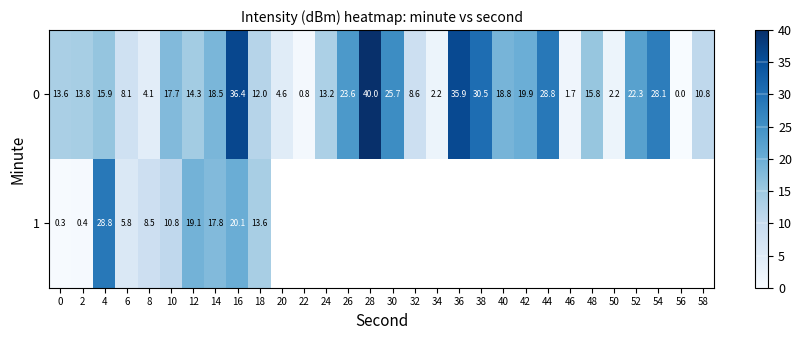

List the labels in order of 0 value, smallest first.

56, 22, 46, 50, 34, 8, 20, 6, 32, 58, 18, 24, 0, 2, 12, 48, 4, 10, 14, 40, 42, 52, 26, 30, 54, 44, 38, 36, 16, 28